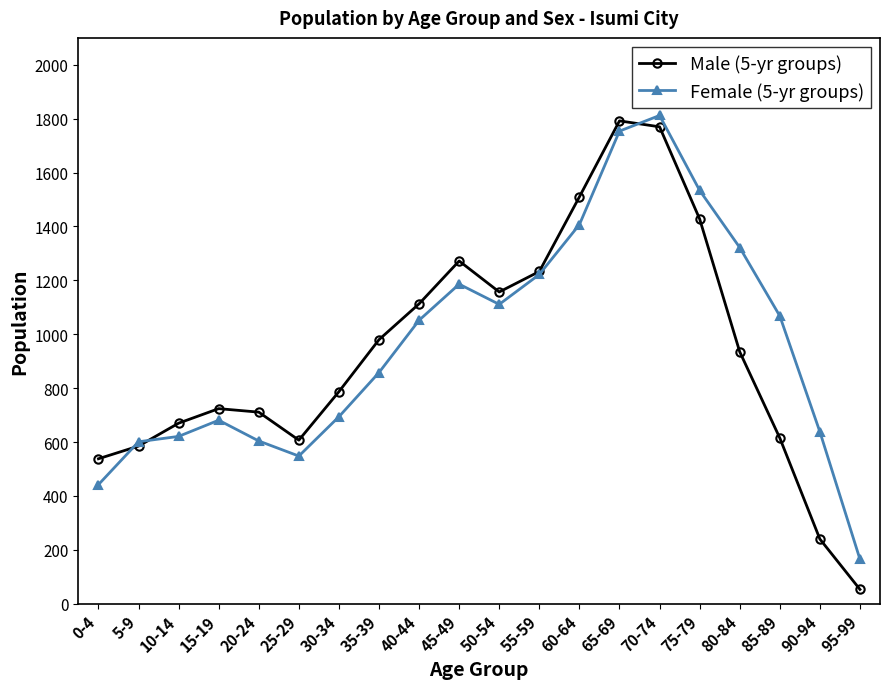

Which series ends up on top after the final intersection of Male (5-yr groups) and Female (5-yr groups)?

Female (5-yr groups)